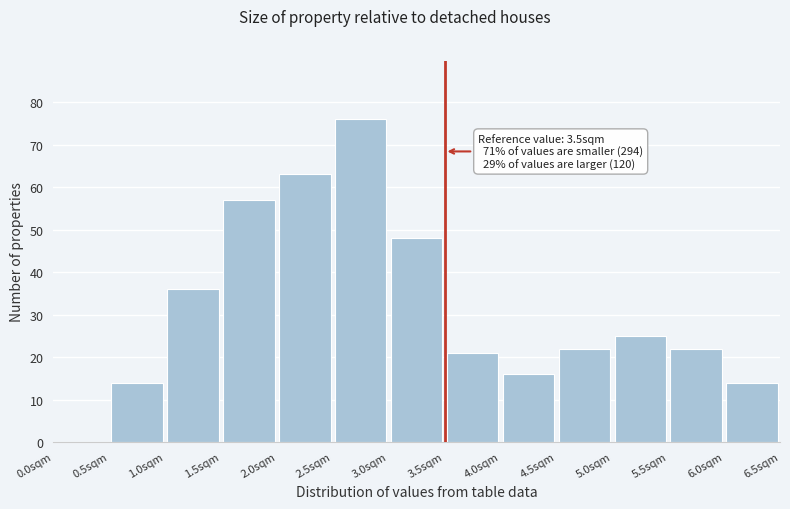

Which range on the x-axis has the tallest bar?

2.5 to 3.0